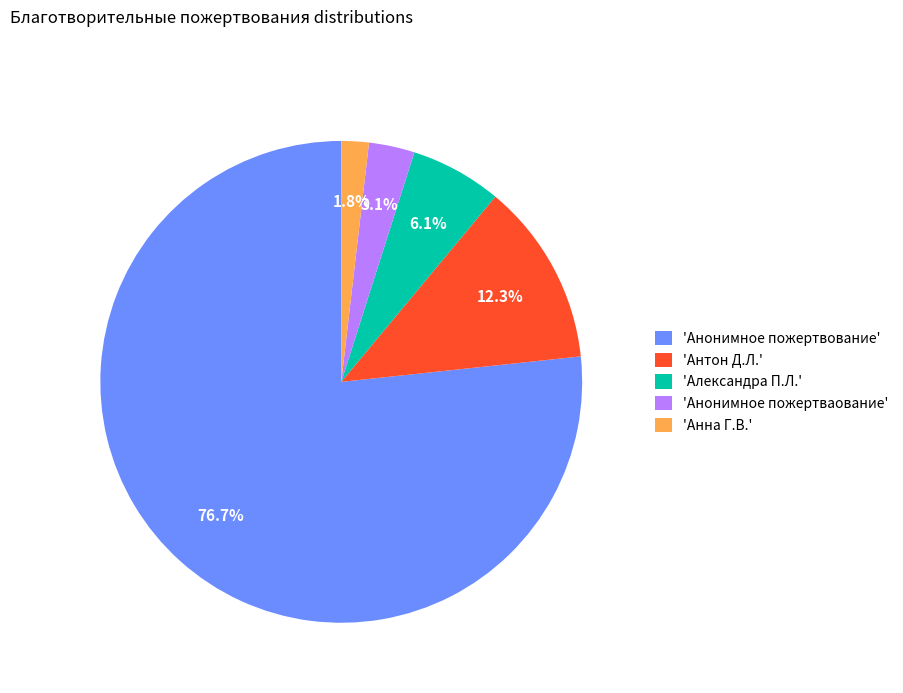

Which has a higher value, 'Анна Г.В.' or 'Анонимное пожертваование'?

'Анонимное пожертваование'